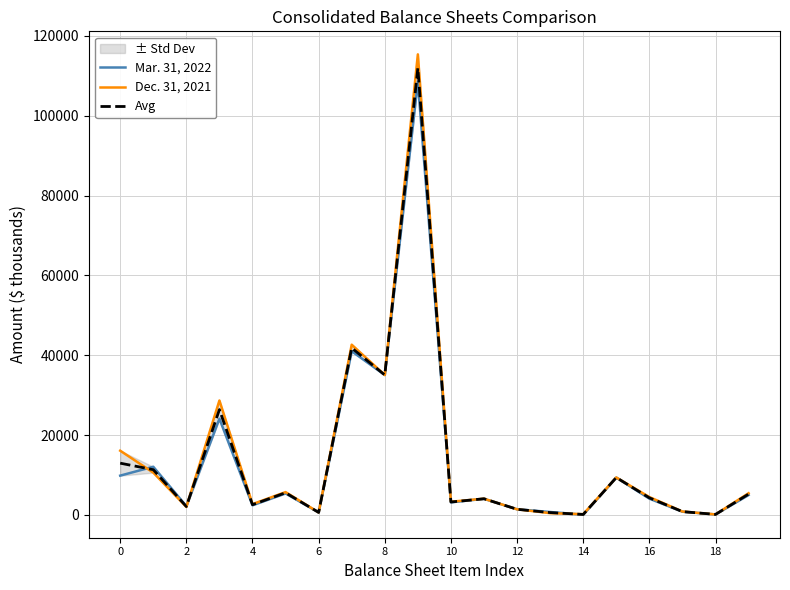

What is the maximum value for Avg?

111932.5